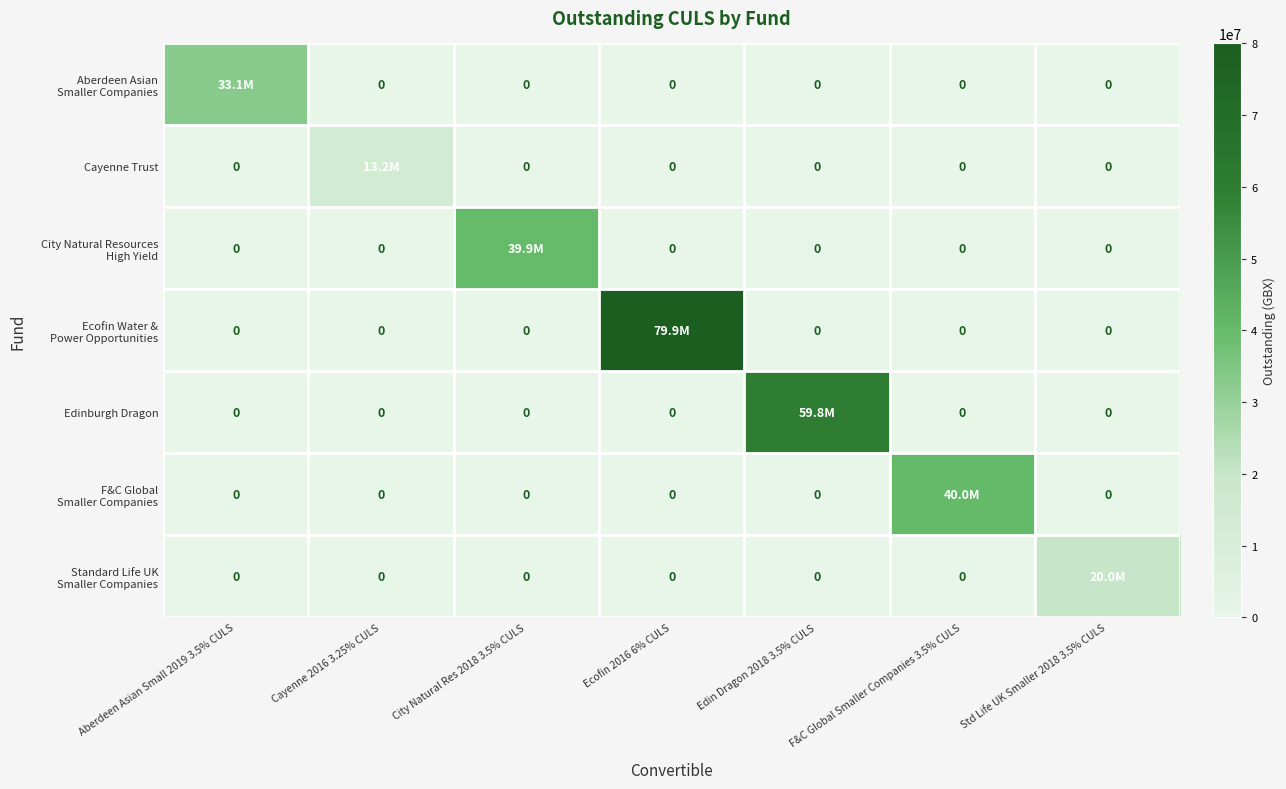

What is the difference between the Standard Life UK Smaller Companies values at Std Life UK Smaller 2018 3.5% CULS and Cayenne 2016 3.25% CULS?

20006506